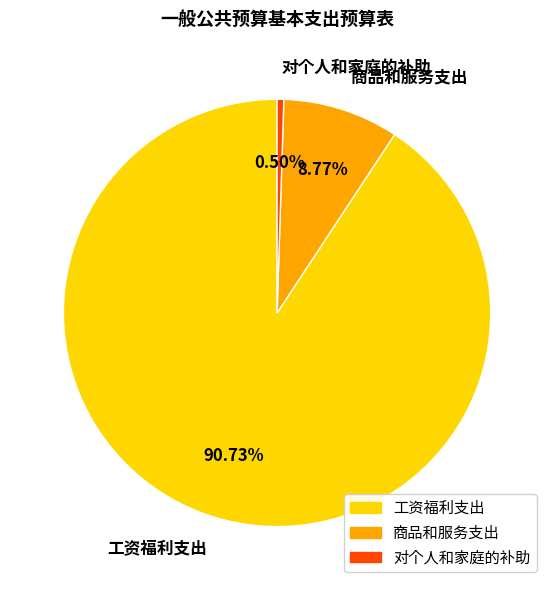

Rank the categories by value from lowest to highest.

对个人和家庭的补助, 商品和服务支出, 工资福利支出